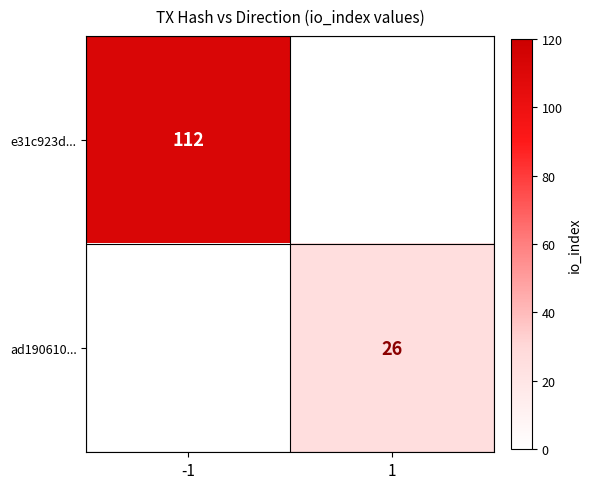

Is it true that ad190610... equals 44.3 at 1?

False